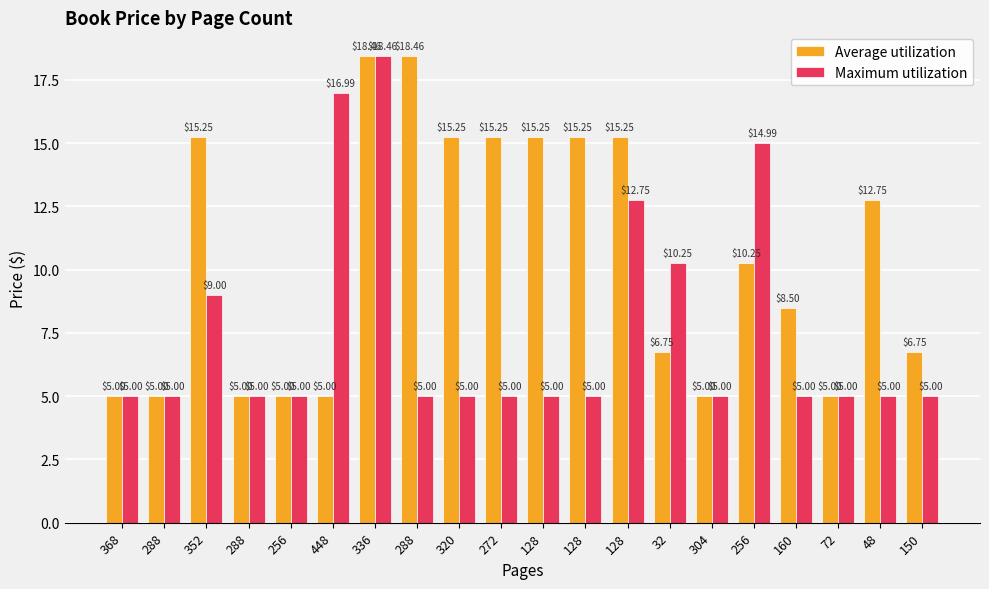

How many categories are shown in the chart?

20